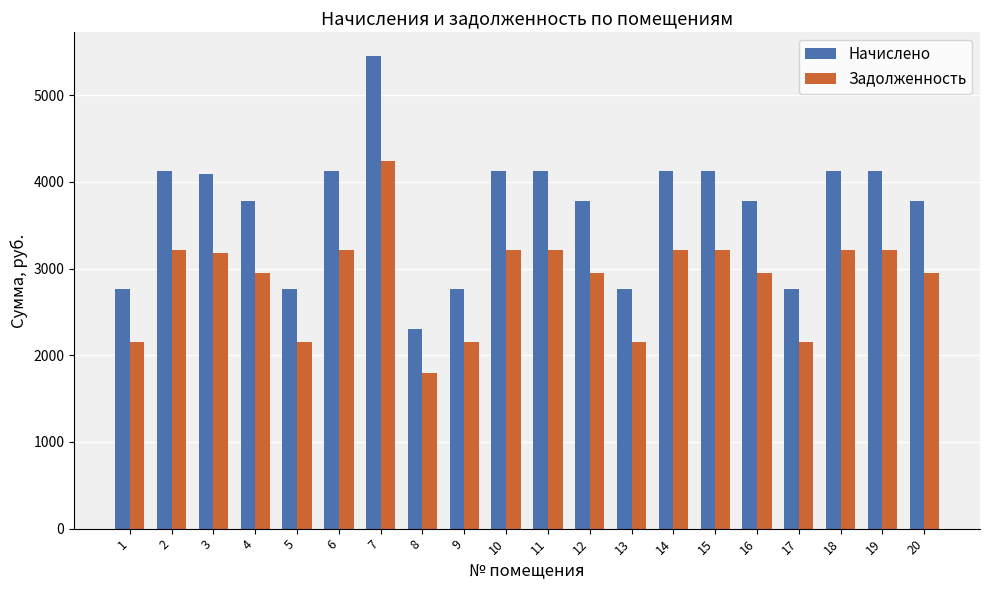

Is it true that Начислено equals 5443.5 at 14?

False